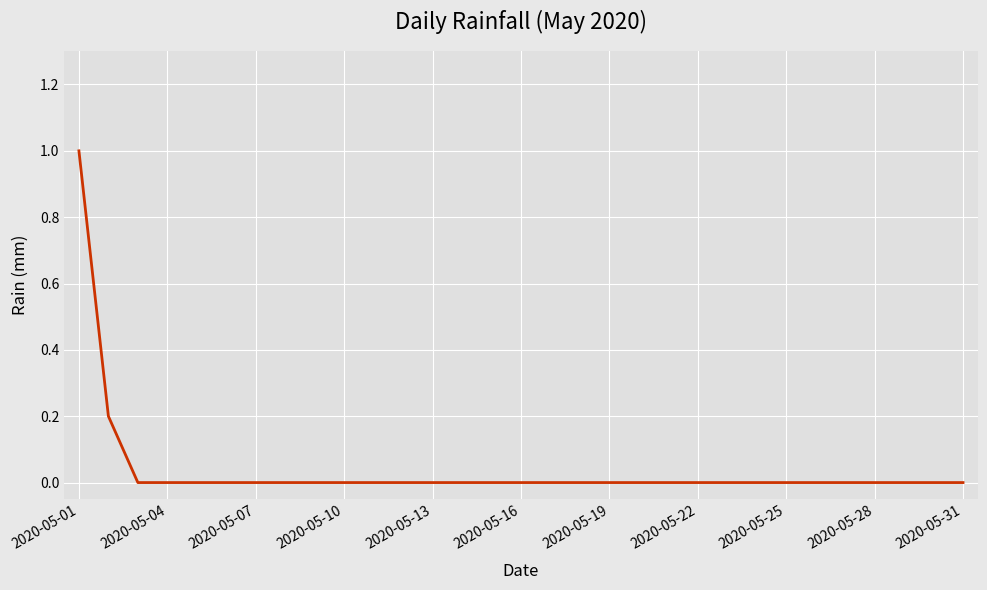

What is the difference between the maximum and minimum values?

1.0